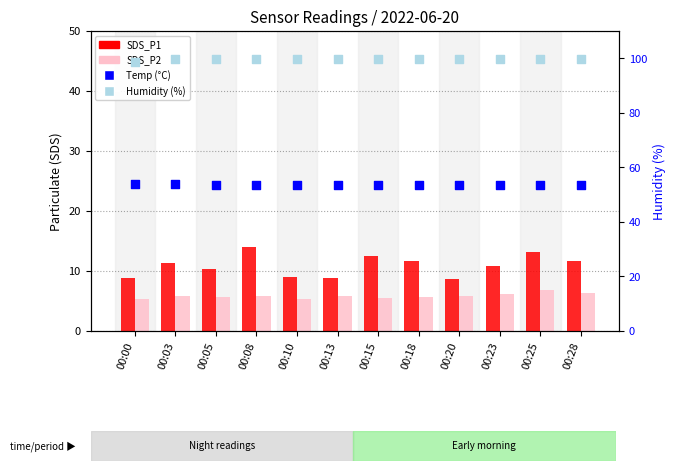

Which series contains the highest Y value?

Humidity (%)